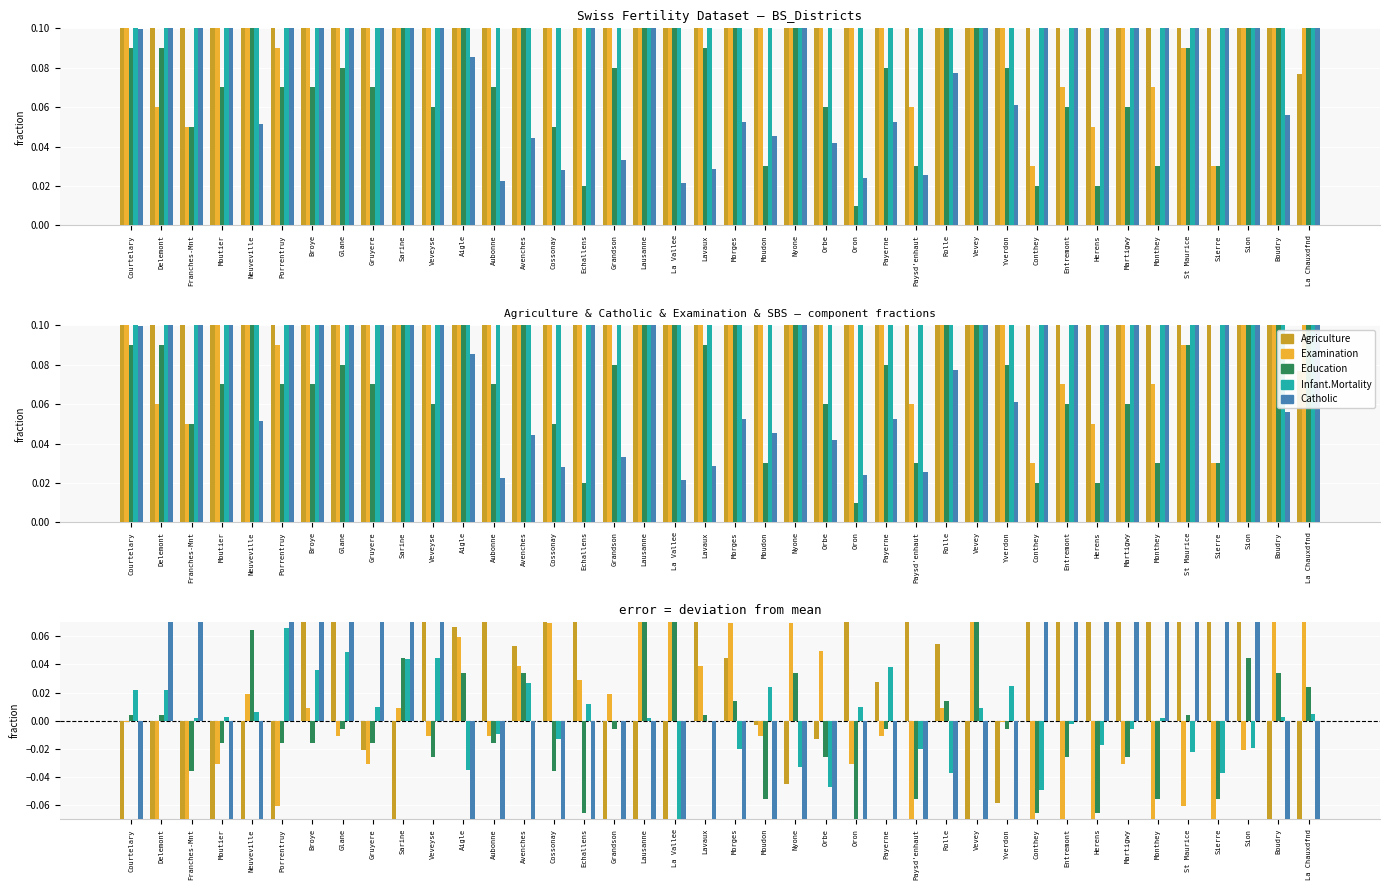

What is the label of the 20th bar from the left?

Lavaux